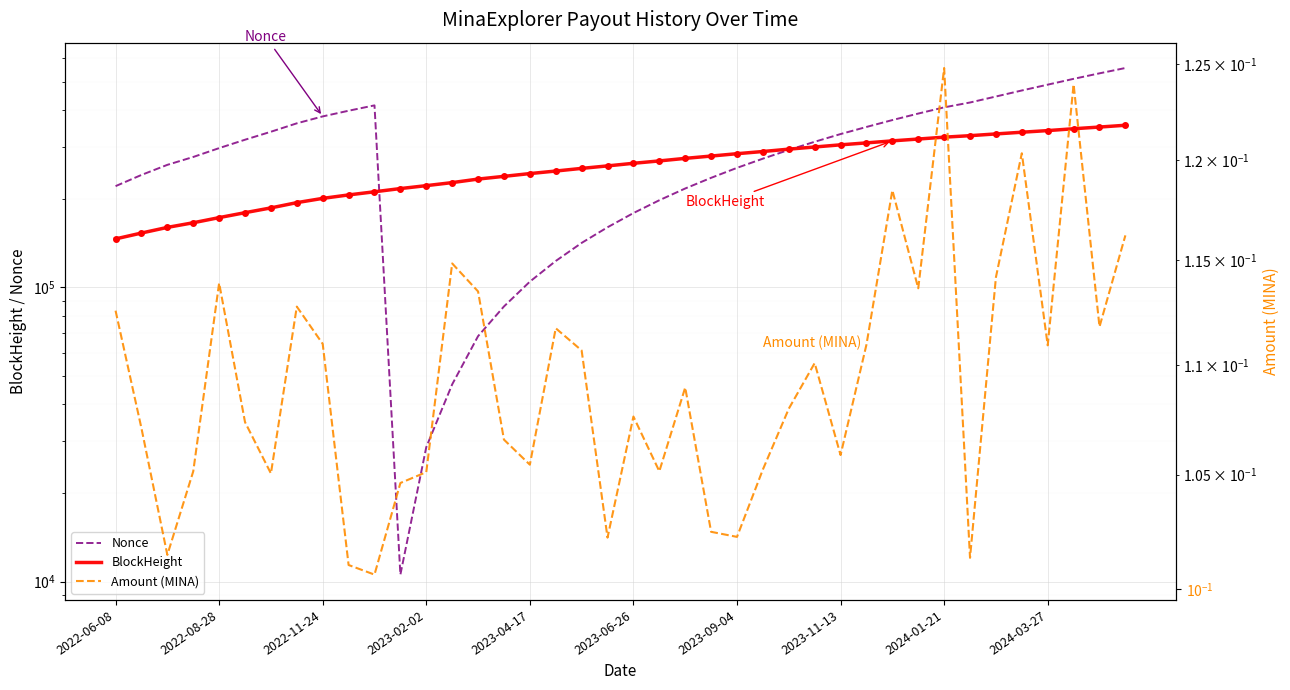

What is the maximum value shown in the chart?

556360.0